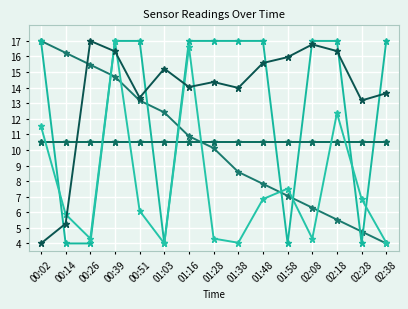

Reading right to left, list all the values displayed in this chart.

Temp: 02:38=4.0	02:28=4.8	02:18=5.5	02:08=6.3	01:58=7.1	01:48=7.8	01:38=8.6	01:28=10.1	01:16=10.9	01:03=12.4	00:51=13.2	00:39=14.7	00:26=15.5	00:14=16.2	00:02=17.0
Humidity: 02:38=10.5	02:28=10.5	02:18=10.5	02:08=10.5	01:58=10.5	01:48=10.5	01:38=10.5	01:28=10.5	01:16=10.5	01:03=10.5	00:51=10.5	00:39=10.5	00:26=10.5	00:14=10.5	00:02=10.5
Signal: 02:38=17.0	02:28=4.0	02:18=17.0	02:08=17.0	01:58=4.0	01:48=17.0	01:38=17.0	01:28=17.0	01:16=17.0	01:03=4.0	00:51=17.0	00:39=17.0	00:26=4.0	00:14=4.0	00:02=17.0
Min_cycle: 02:38=10.5	02:28=10.5	02:18=10.5	02:08=10.5	01:58=10.5	01:48=10.5	01:38=10.5	01:28=10.5	01:16=10.5	01:03=10.5	00:51=10.5	00:39=10.5	00:26=10.5	00:14=10.5	00:02=10.5
Max_cycle: 02:38=4.0	02:28=6.8	02:18=12.4	02:08=4.3	01:58=7.5	01:48=6.8	01:38=4.0	01:28=4.3	01:16=16.6	01:03=4.0	00:51=6.1	00:39=17.0	00:26=4.3	00:14=5.9	00:02=11.5
Samples: 02:38=13.6	02:28=13.2	02:18=16.3	02:08=16.8	01:58=16.0	01:48=15.6	01:38=14.0	01:28=14.4	01:16=14.0	01:03=15.2	00:51=13.4	00:39=16.3	00:26=17.0	00:14=5.3	00:02=4.0